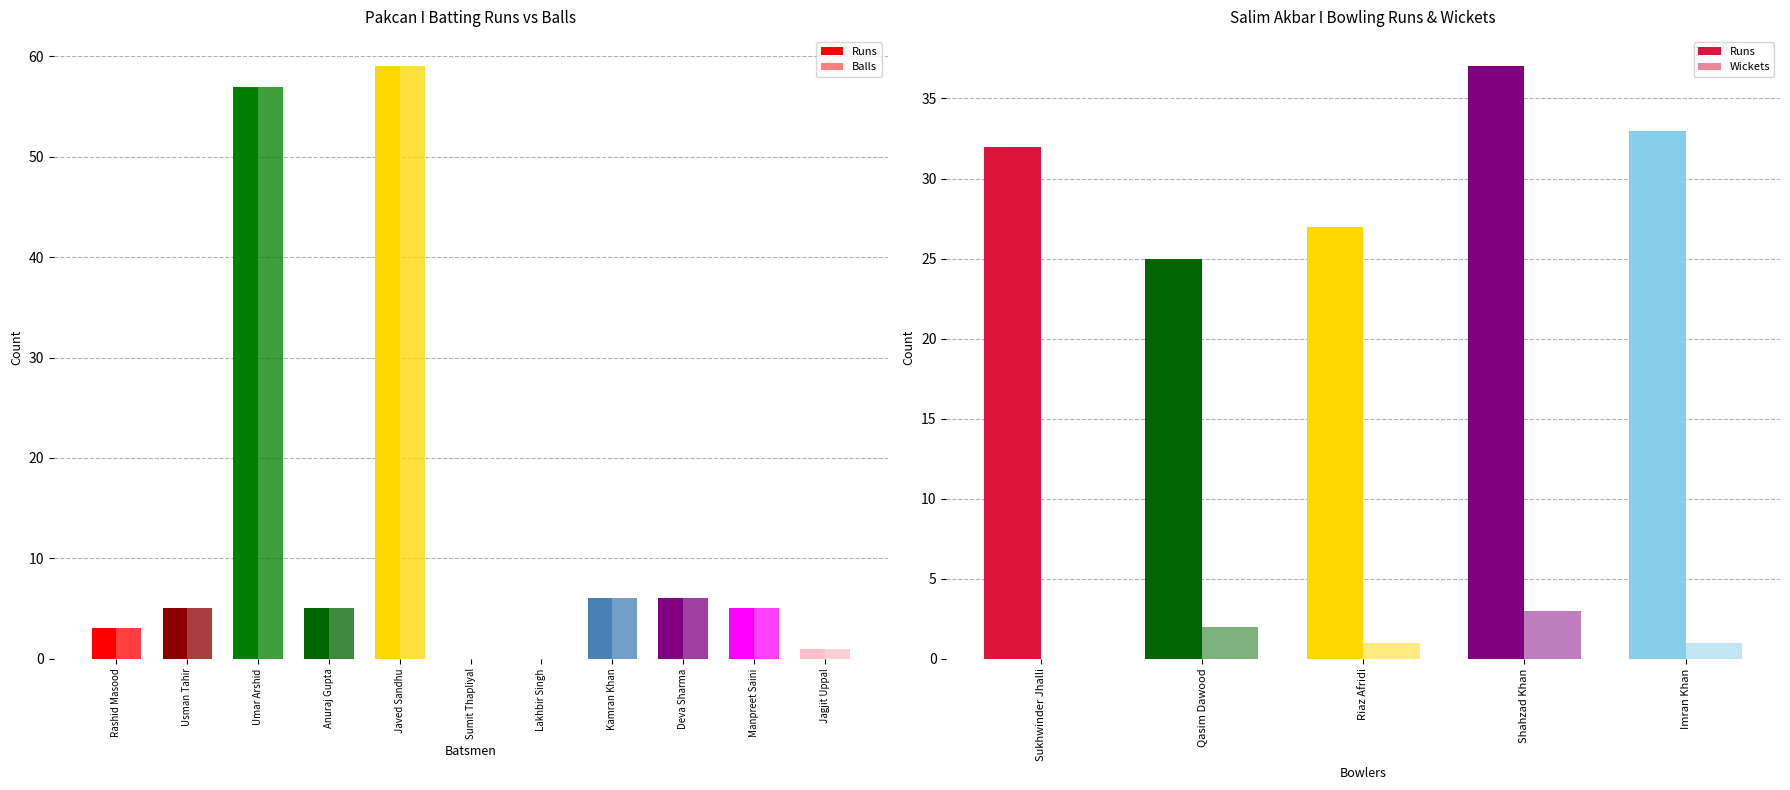

List the labels in order of Balls value, largest first.

Javed Sandhu, Umar Arshid, Kamran Khan, Deva Sharma, Usman Tahir, Anuraj Gupta, Manpreet Saini, Rashid Masood, Jagjit Uppal, Sumit Thapliyal, Lakhbir Singh